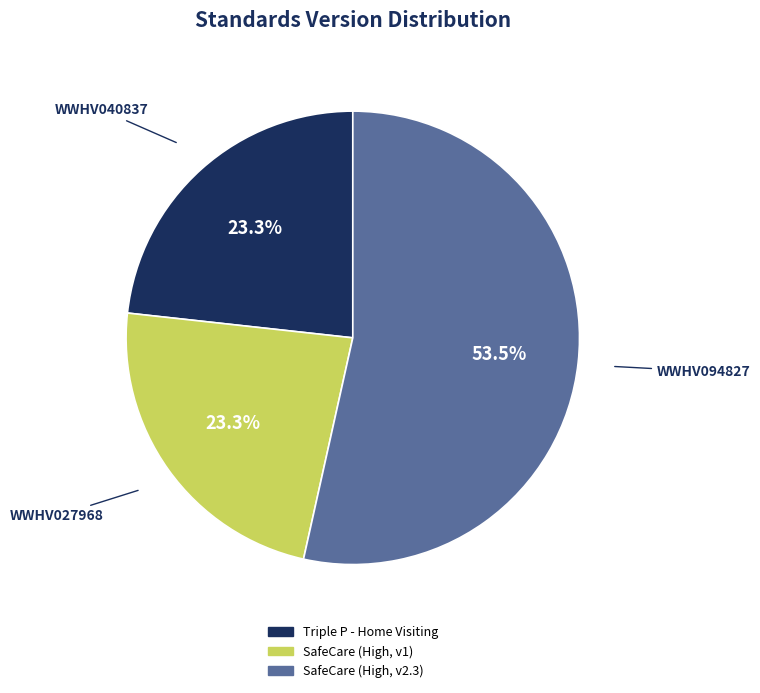

What is the largest slice in the pie chart?

WWHV094827